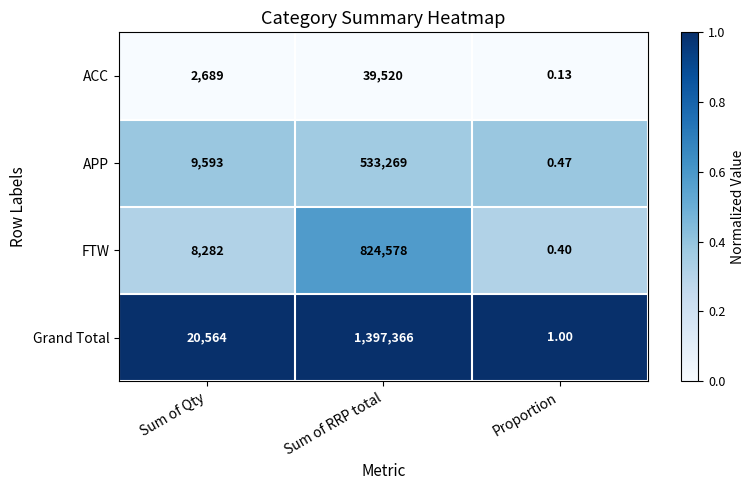

List the labels in order of ACC value, largest first.

Sum of RRP total, Sum of Qty, Proportion